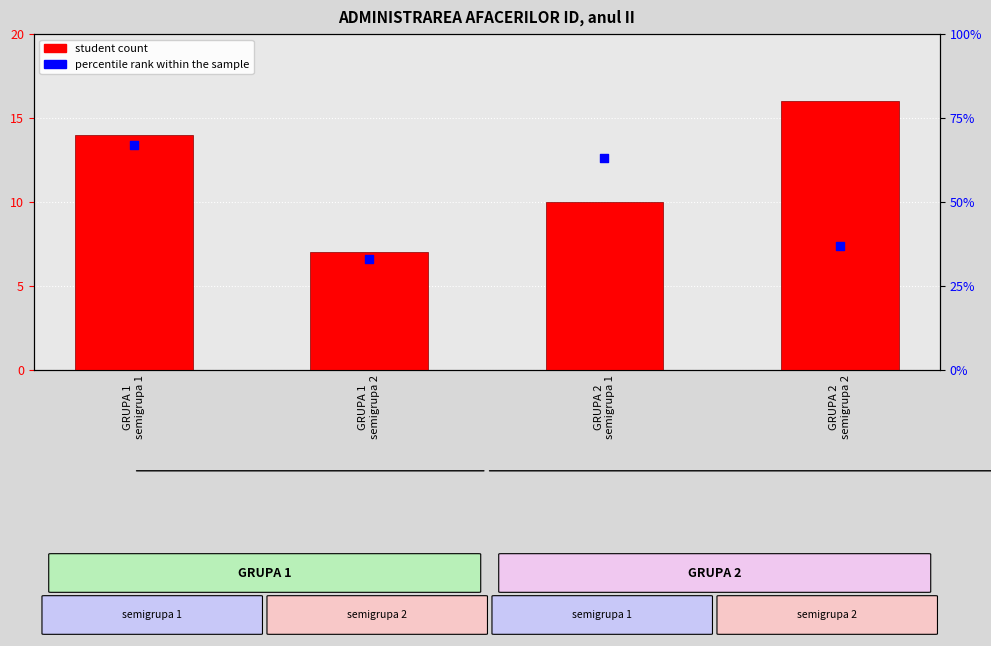

Which series has the largest Y range (max minus min)?

student count